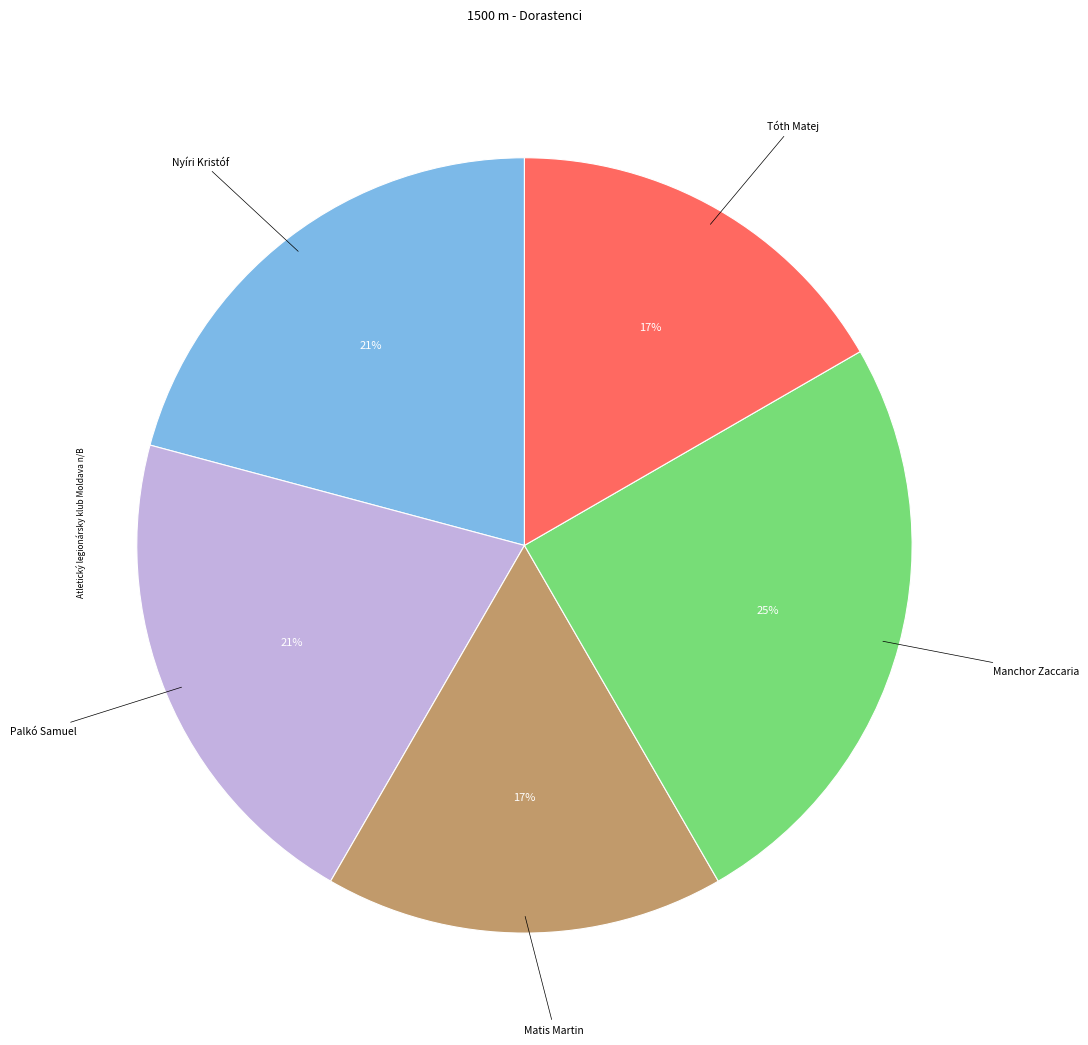

Count the number of slices in the pie.

5